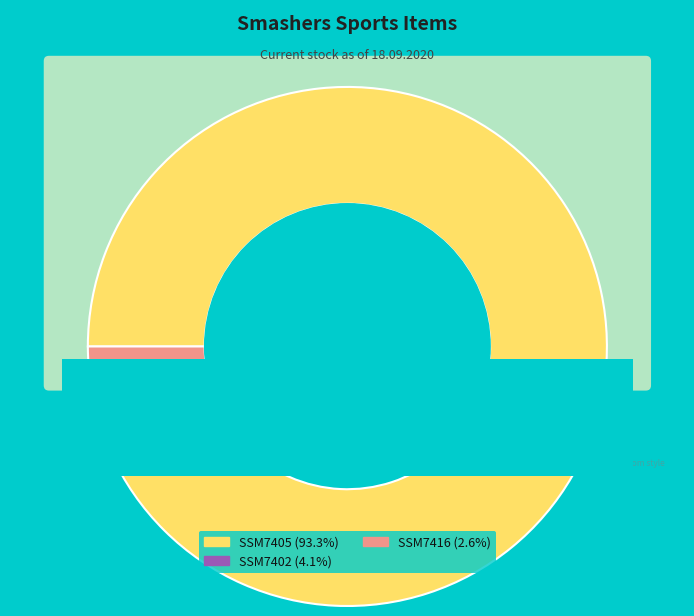

To the nearest percent, what percentage of the pie is SSM7405?

93%